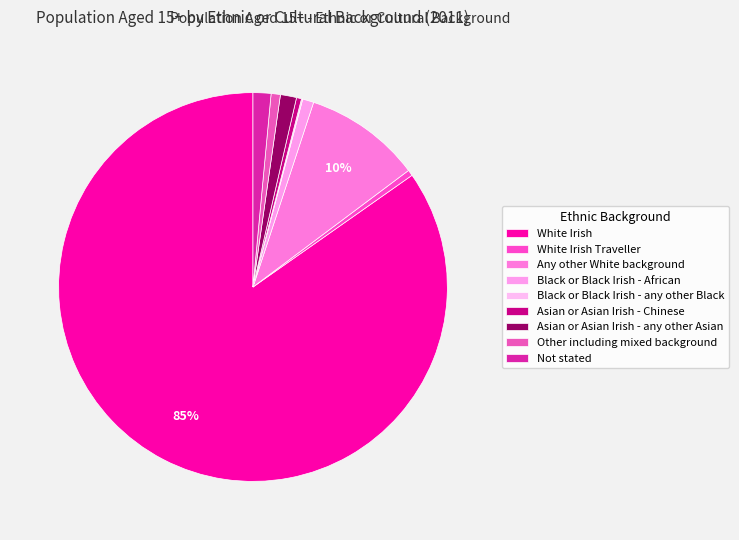

Between Black or Black Irish - any other Black and Any other White background, which is larger?

Any other White background